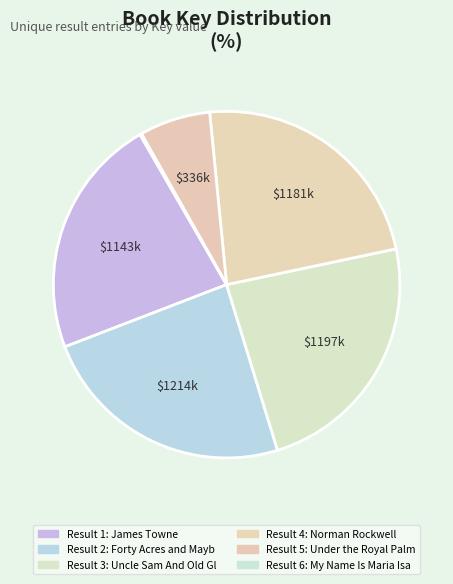

How many segments does this pie chart have?

6